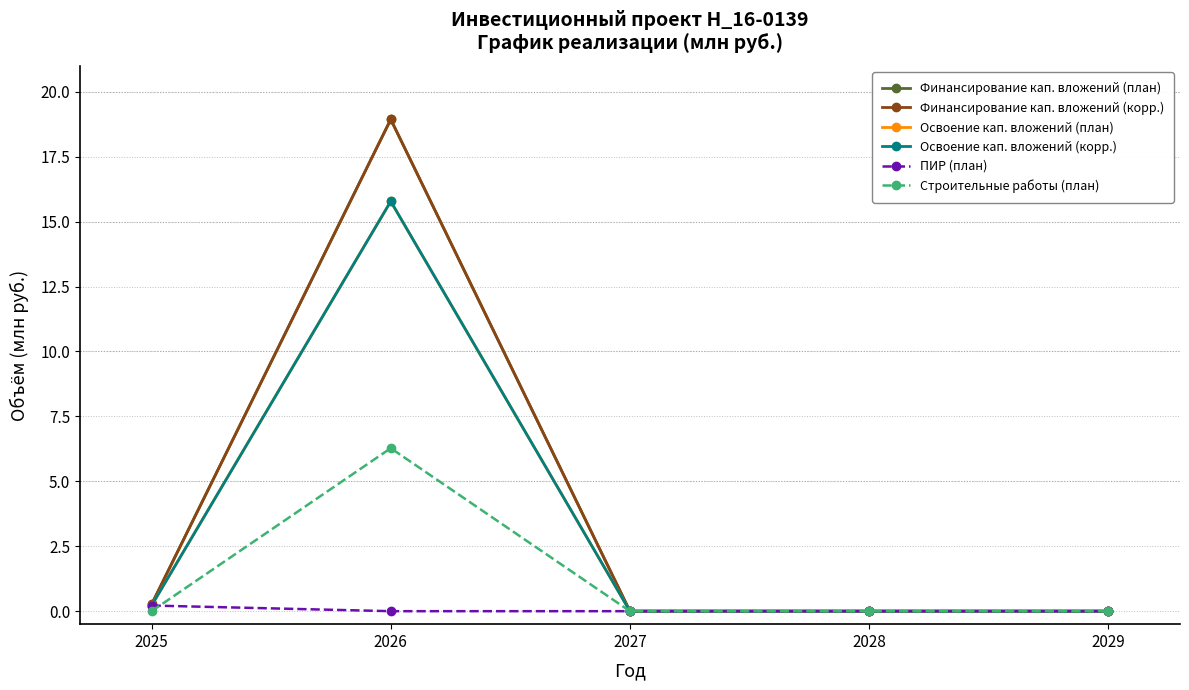

How many lines are shown in the chart?

6